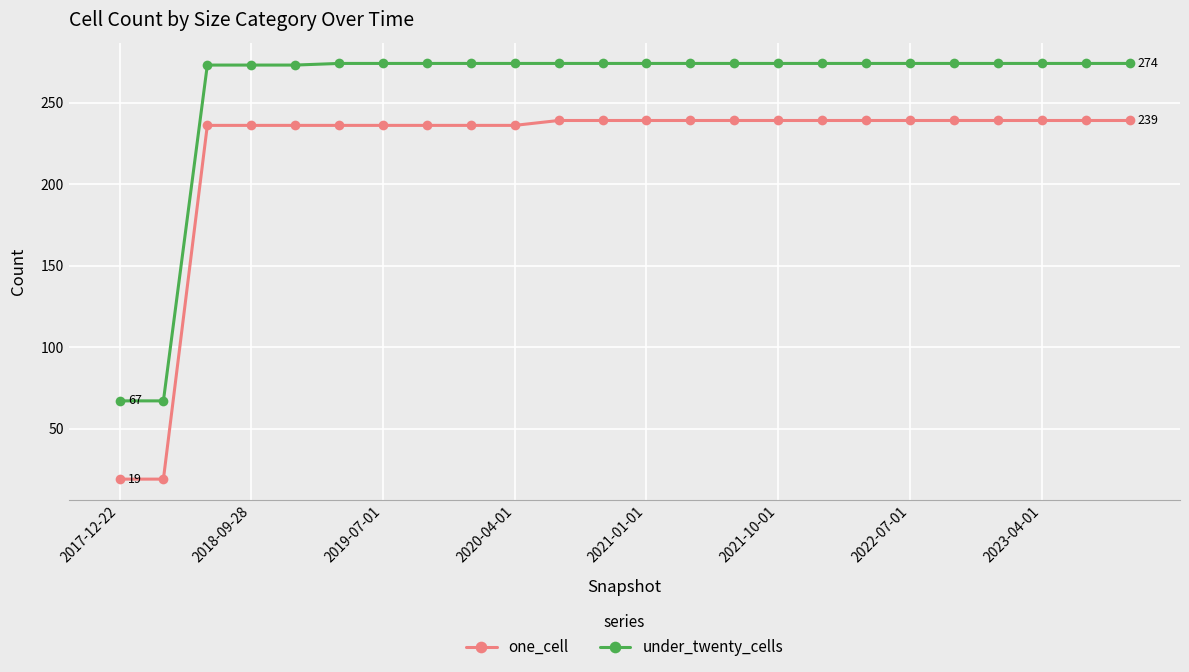

Rank the series by their average value, from highest to lowest.

under_twenty_cells, one_cell